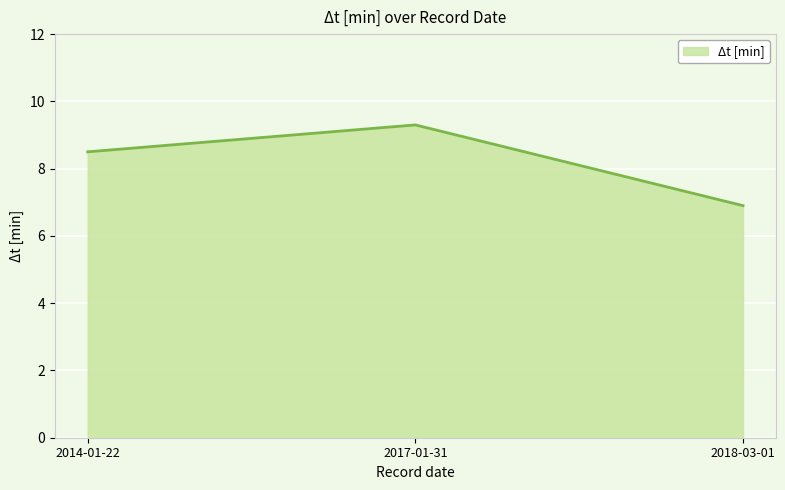

Between 2018-03-01 and 2017-01-31, which is larger?

2017-01-31